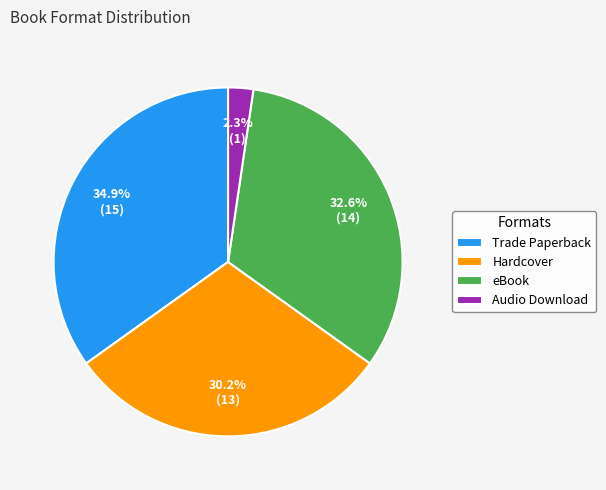

What percentage do Audio Download and Trade Paperback together represent?

37.2%